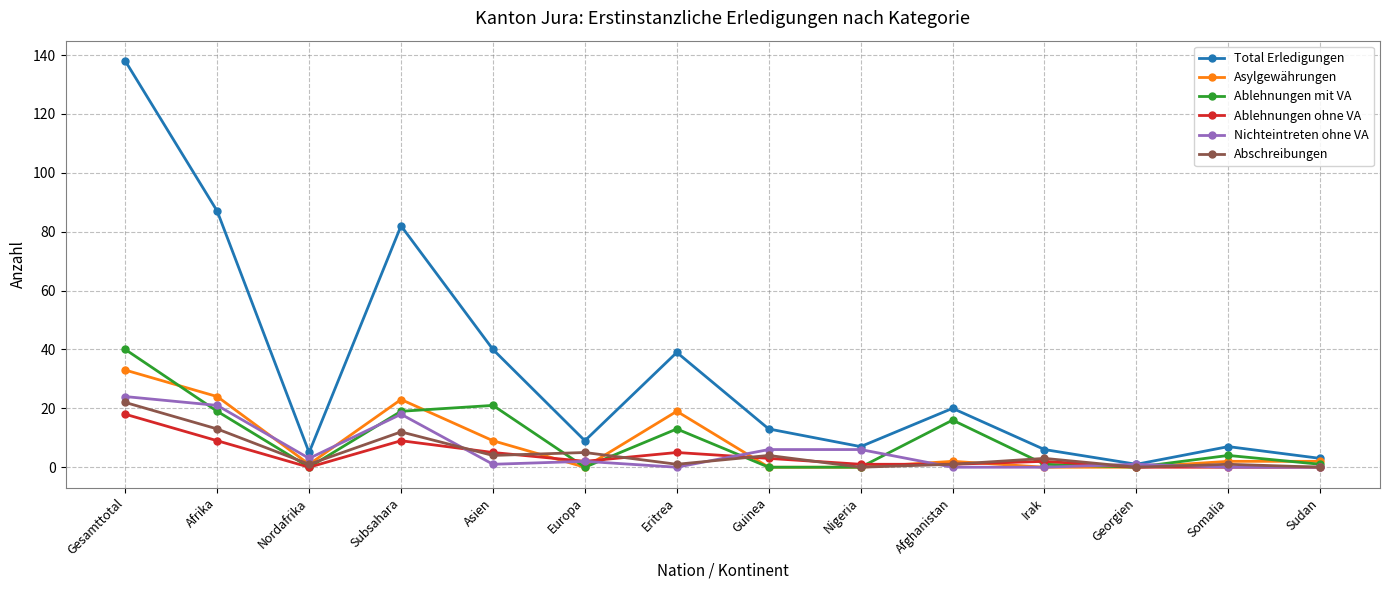

What is the difference between the maximum and minimum values in the Nichteintreten ohne VA series?

24